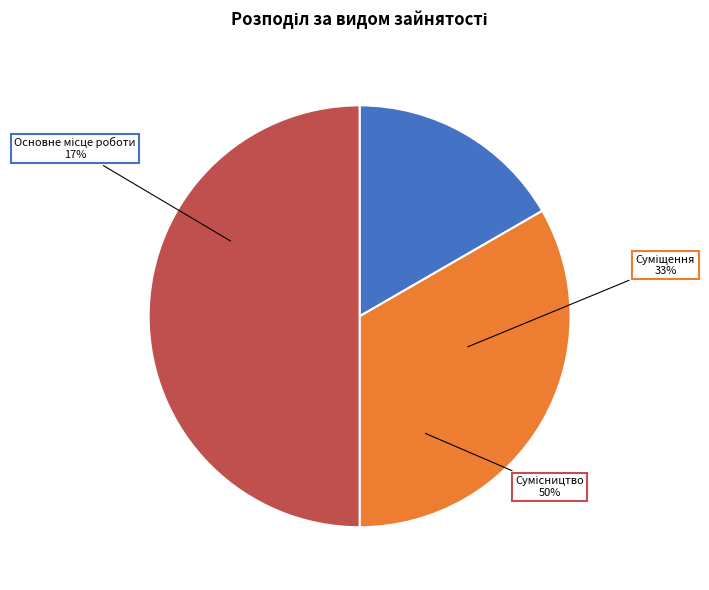

How many slices are in this pie chart?

3